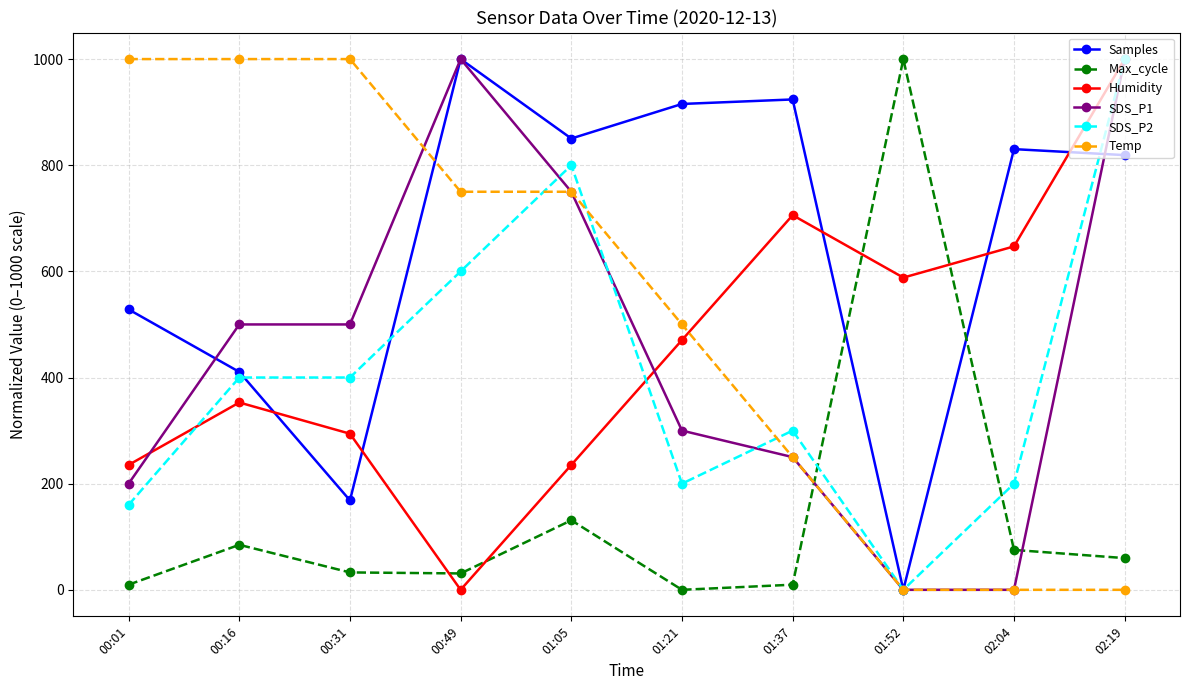

The value of Humidity at 01:05 is 235.3. True or false?

True